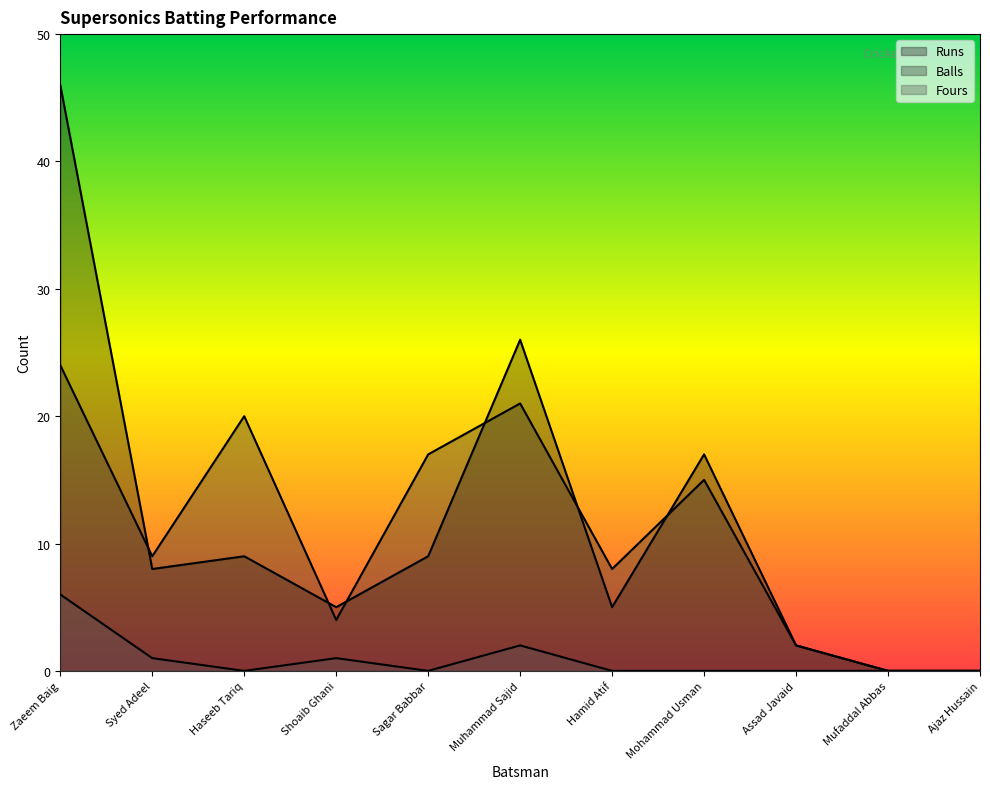

What is the sum of all Balls values?

120